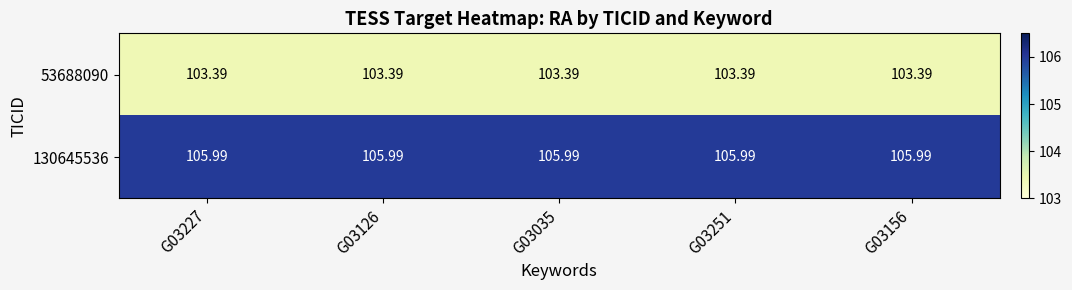

What is the greatest value displayed?

106.0